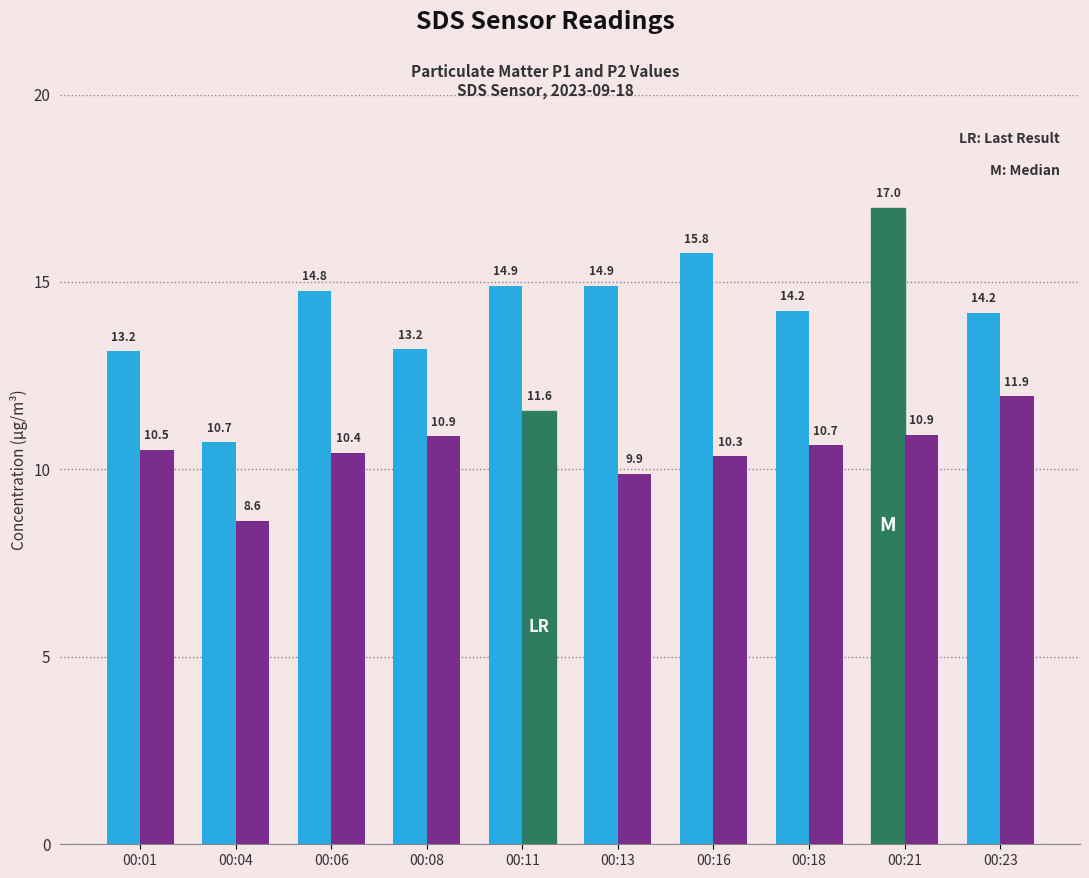

What is the total value across all series at 00:04?

19.4